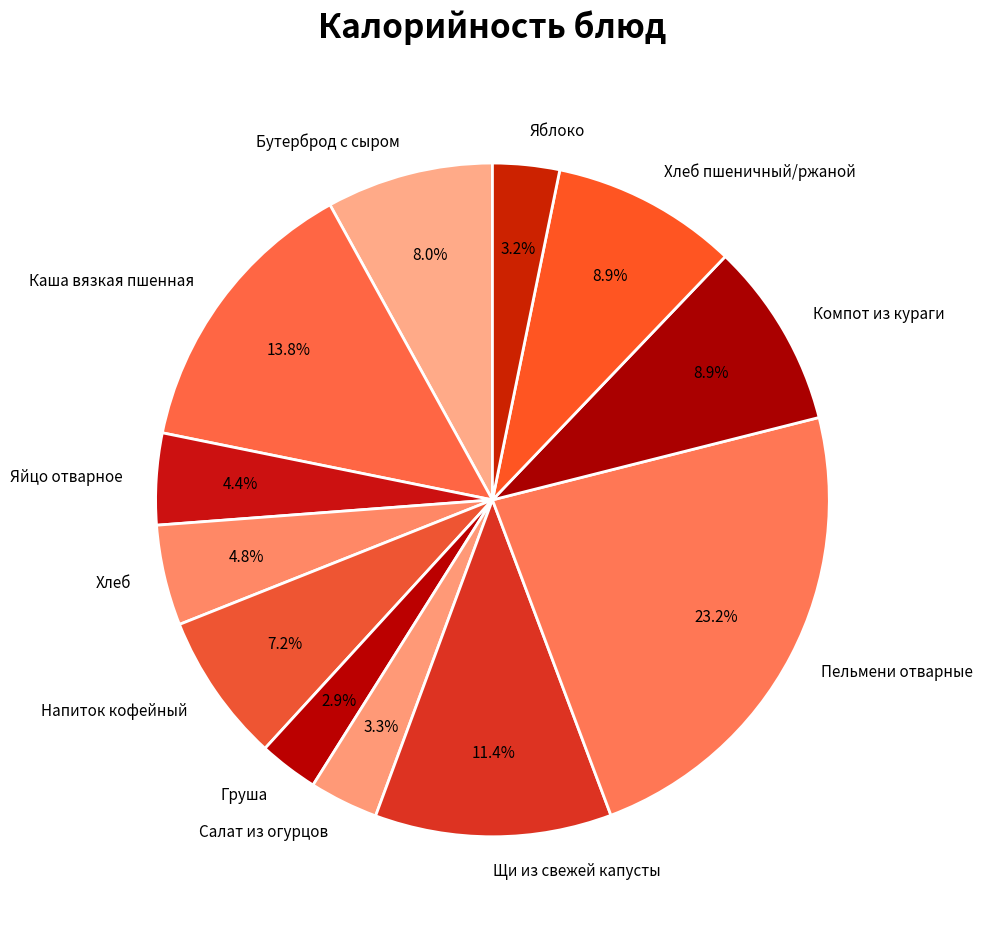

To the nearest percent, what is the difference between the largest and smallest slice percentages?

20%